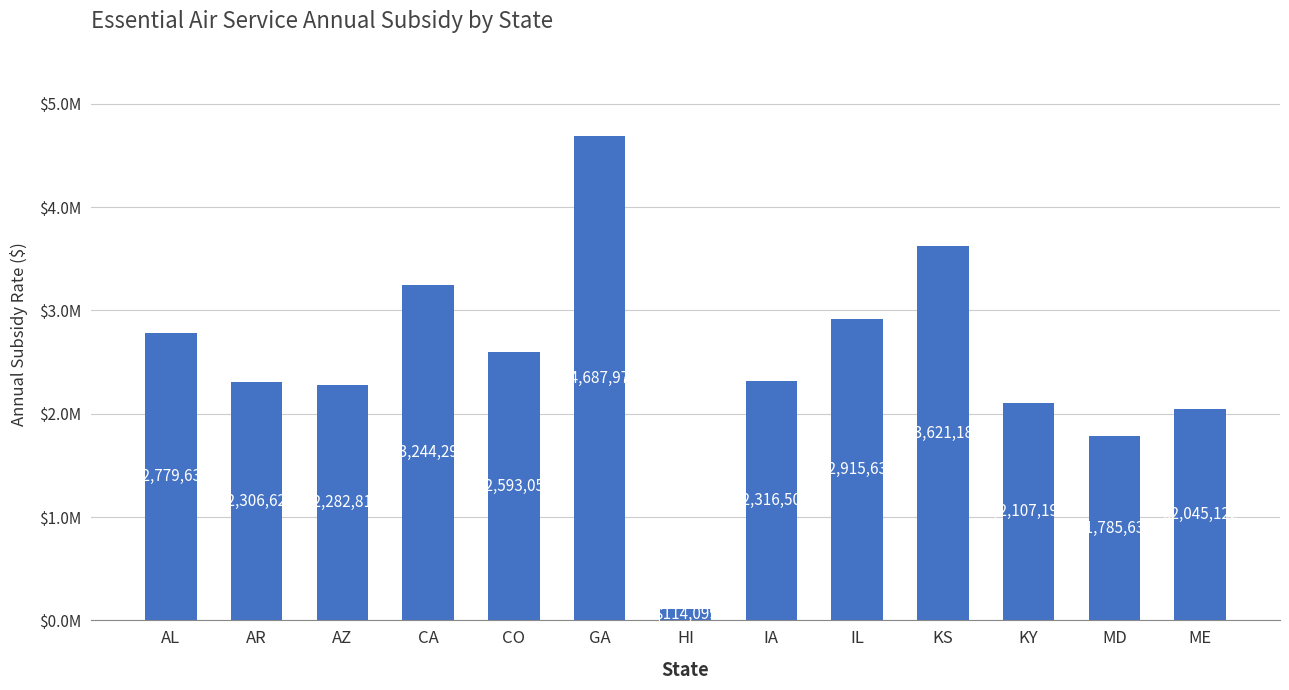

The chart shows a value of 1785638 at MD. True or false?

True